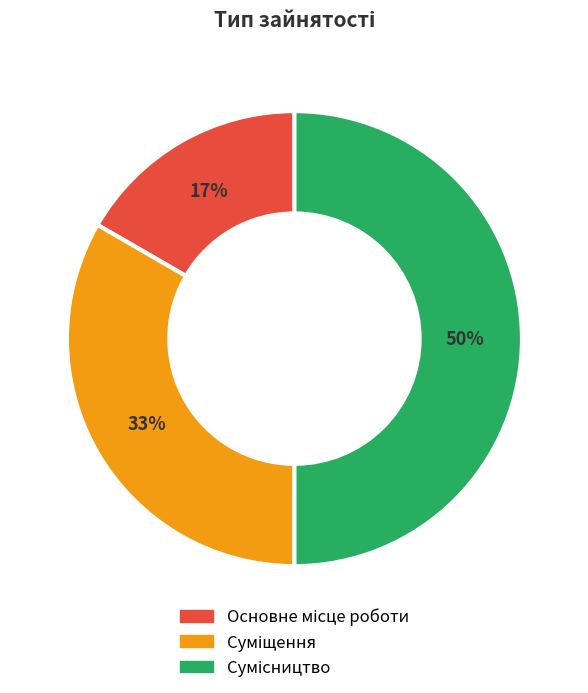

To the nearest percent, what is the average slice percentage?

33%